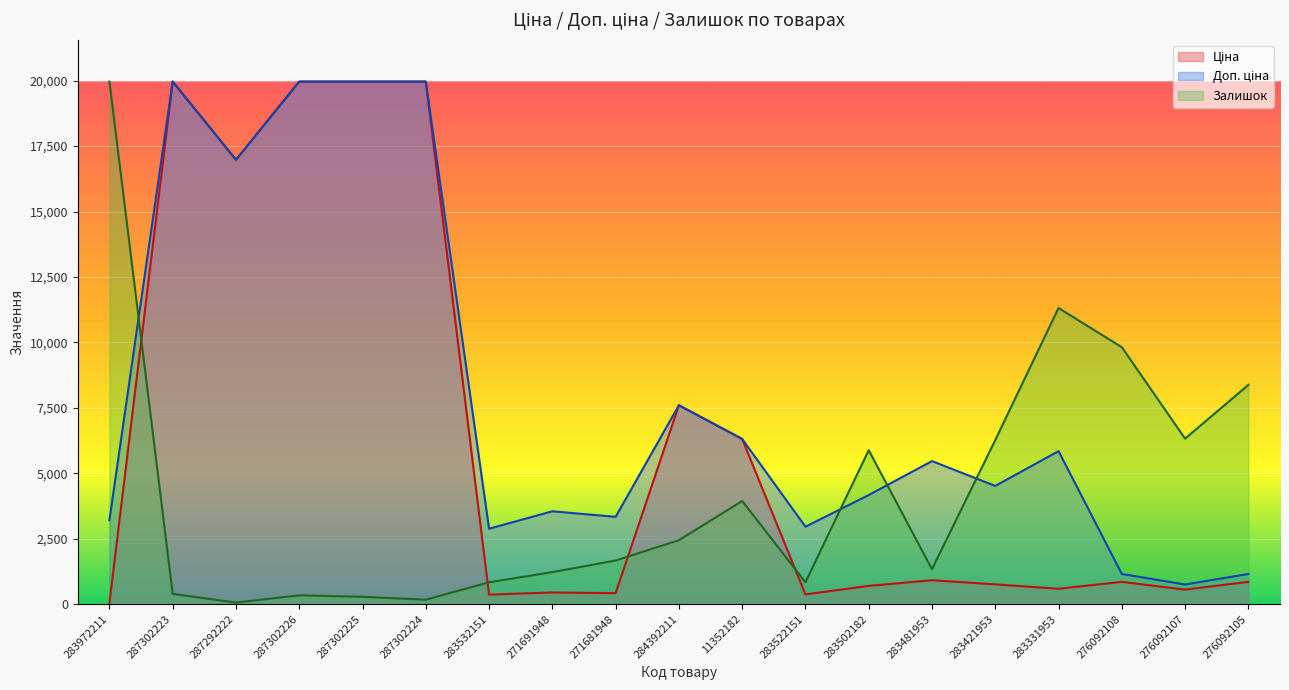

Reading left to right, extract all data points from this chart.

Ціна: 283972211=32.0	287302223=19964.2	287292222=16976.3	287302226=19964.2	287302225=19964.2	287302224=19964.2	283532151=359.9	271691948=443.1	271681948=416.6	284392211=7596.5	11352182=6308.8	283522151=369.5	283502182=694.3	283481953=910.4	283421953=752.2	283331953=584.4	276092108=848.4	276092107=551.5	276092105=848.4
Доп. ціна: 283972211=3205.0	287302223=19964.2	287292222=16976.3	287302226=19964.2	287302225=19964.2	287302224=19964.2	283532151=2878.8	271691948=3545.0	271681948=3332.5	284392211=7596.5	11352182=6308.8	283522151=2955.8	283502182=4165.6	283481953=5462.3	283421953=4513.3	283331953=5843.9	276092108=1149.7	276092107=747.0	276092105=1149.7
Залишок: 283972211=19964.2	287302223=388.2	287292222=55.5	287302226=332.7	287302225=277.3	287302224=166.4	283532151=831.8	271691948=1220.0	271681948=1663.7	284392211=2440.1	11352182=3937.4	283522151=831.8	283502182=5878.3	283481953=1330.9	283421953=6266.5	283331953=11313.0	276092108=9815.7	276092107=6322.0	276092105=8373.9